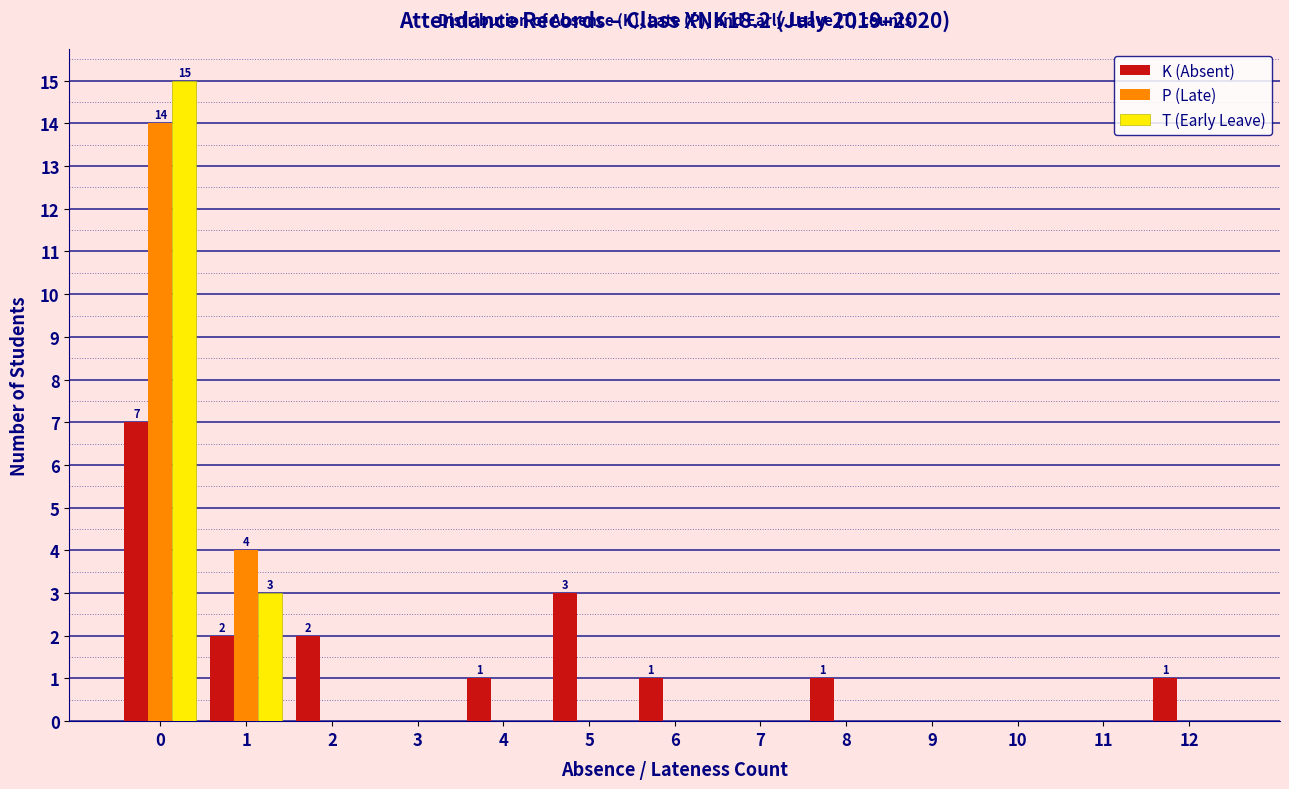

What is the sum of all T (Early Leave) values?

18